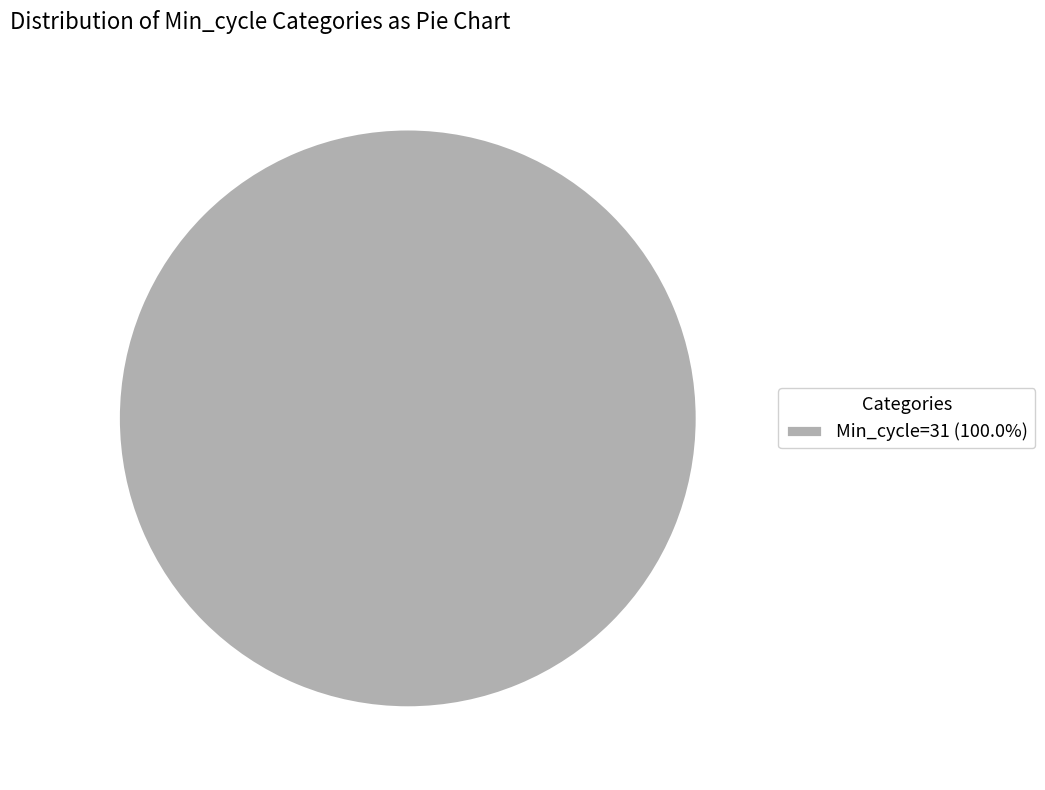

Is there any slice that represents more than half of the pie?

Yes